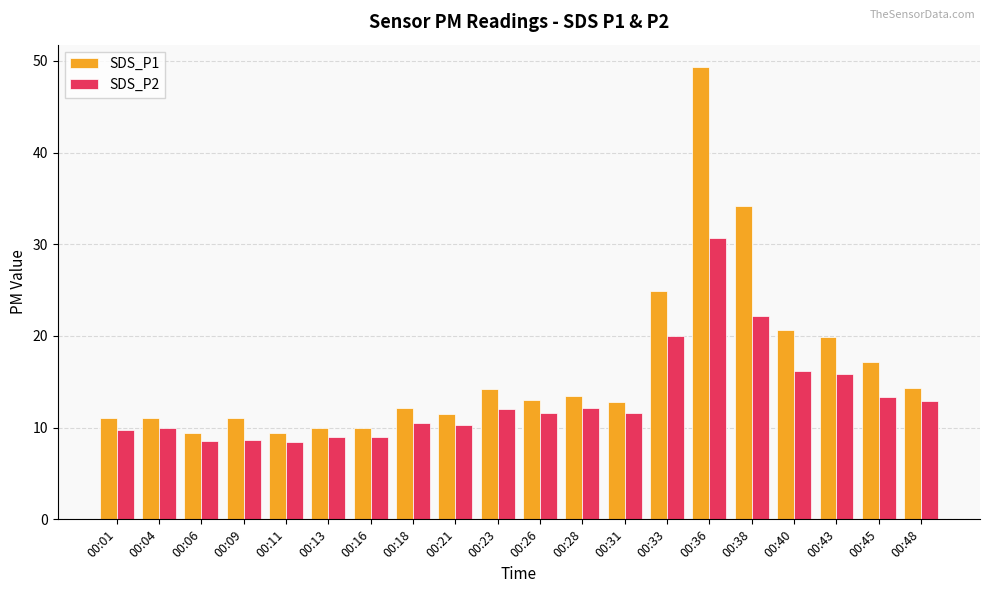

At which category is the sum across all series the highest?

00:36